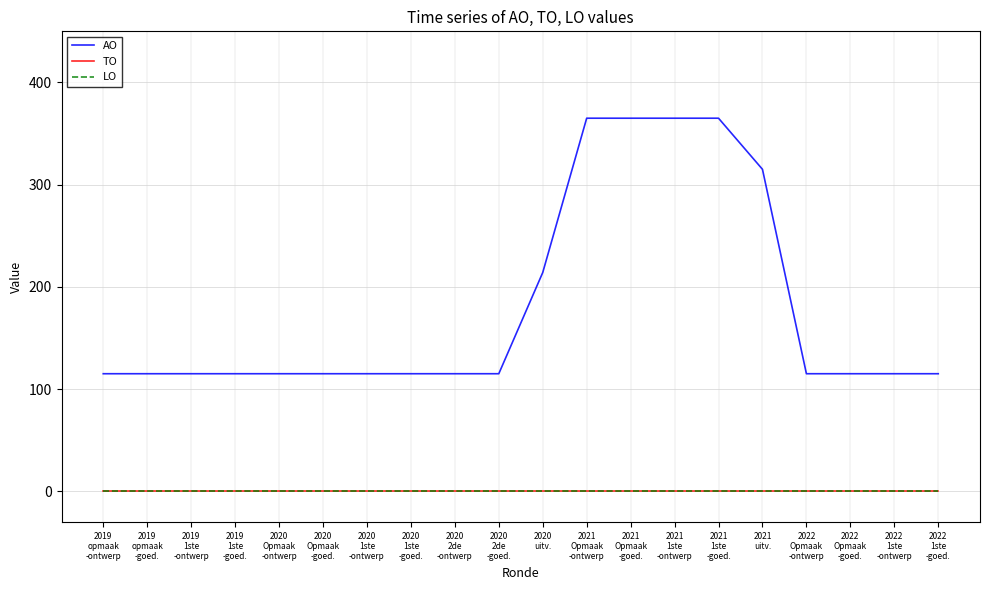

Which series has the largest total across all categories?

AO